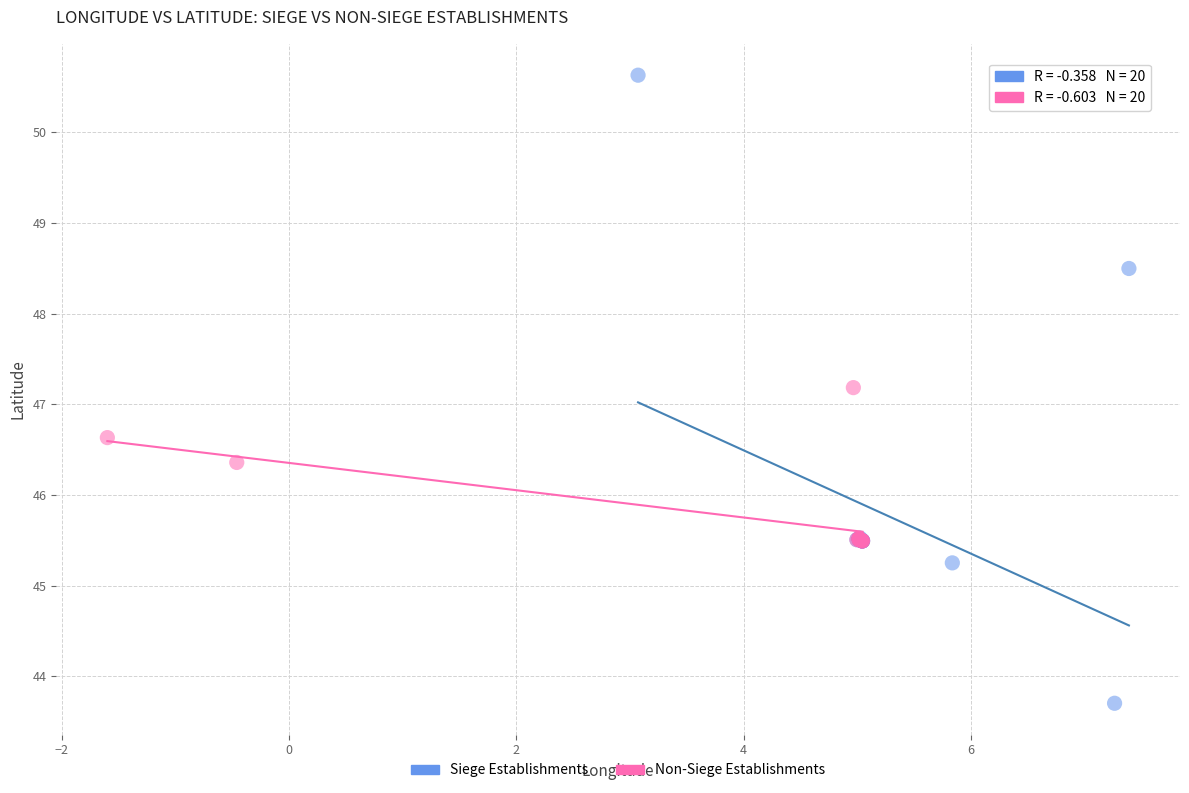

What are all the series names shown in the legend?

Siege Establishments, Non-Siege Establishments